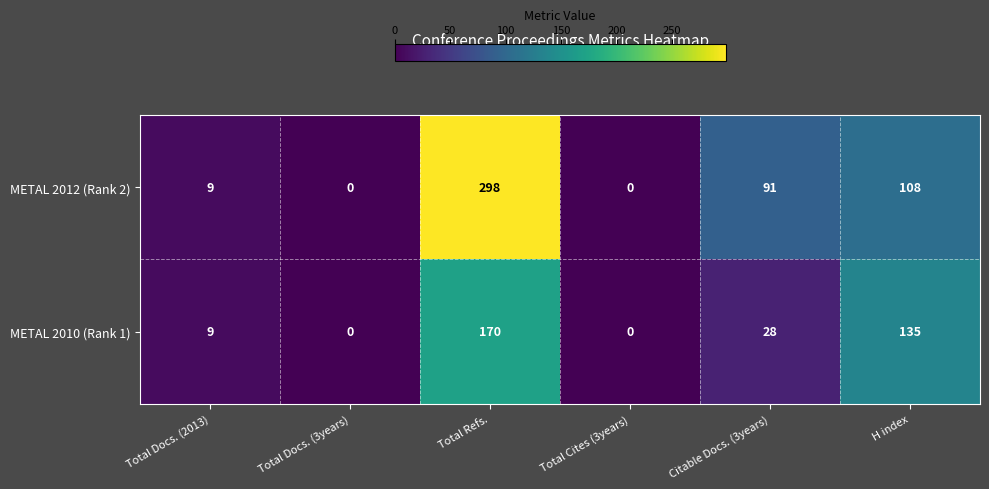

Reading right to left, list all the values displayed in this chart.

METAL 2012 (Rank 2): H index=108	Citable Docs. (3years)=91	Total Cites (3years)=0	Total Refs.=298	Total Docs. (3years)=0	Total Docs. (2013)=9
METAL 2010 (Rank 1): H index=135	Citable Docs. (3years)=28	Total Cites (3years)=0	Total Refs.=170	Total Docs. (3years)=0	Total Docs. (2013)=9